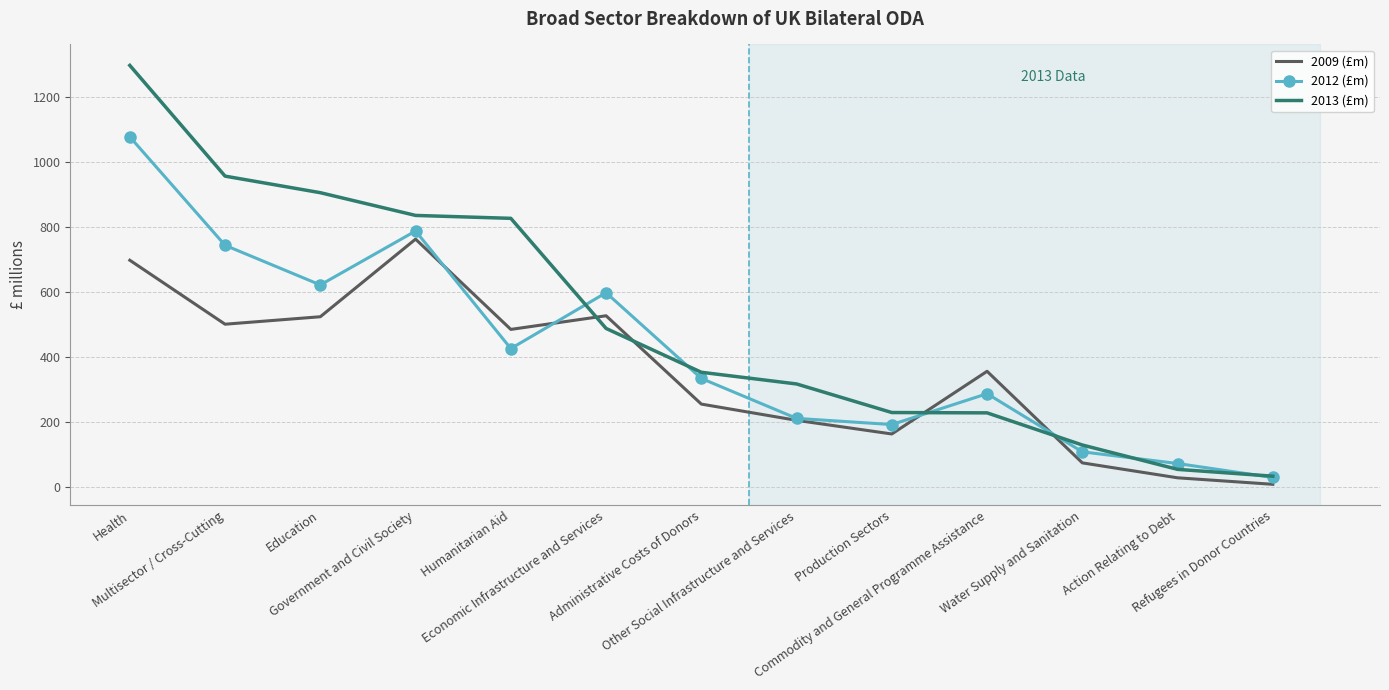

Is the value of 2013 (£m) at Other Social Infrastructure and Services greater than the value of 2012 (£m) at Action Relating to Debt?

Yes